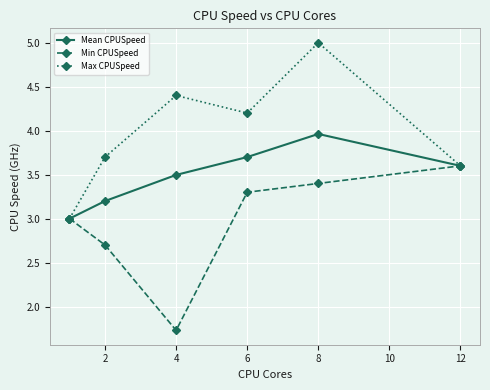

What are all the series names shown in the legend?

Mean CPUSpeed, Min CPUSpeed, Max CPUSpeed